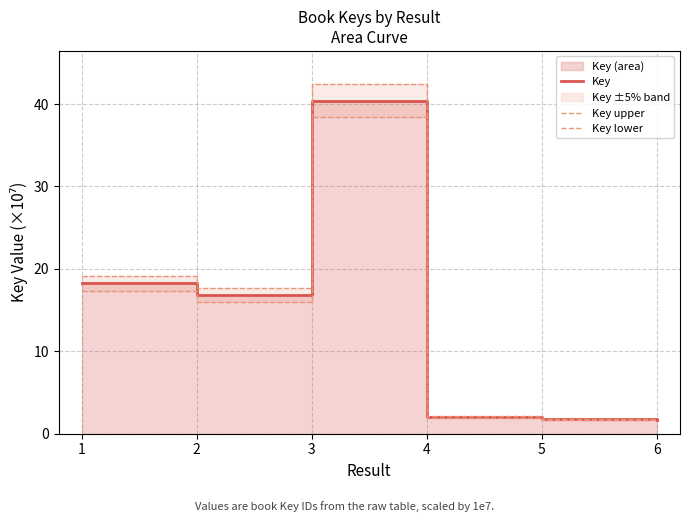

How many data points in Key lower are less than 16?

3